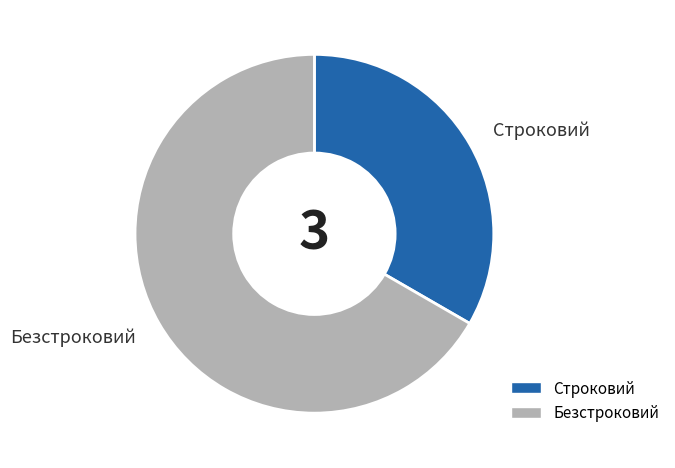

Is there a majority slice in this chart?

Yes